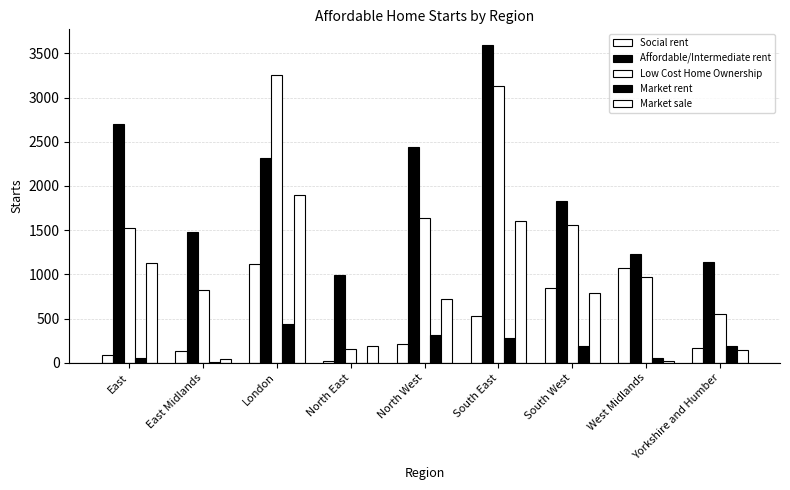

Which series has the largest total across all categories?

Affordable/Intermediate rent